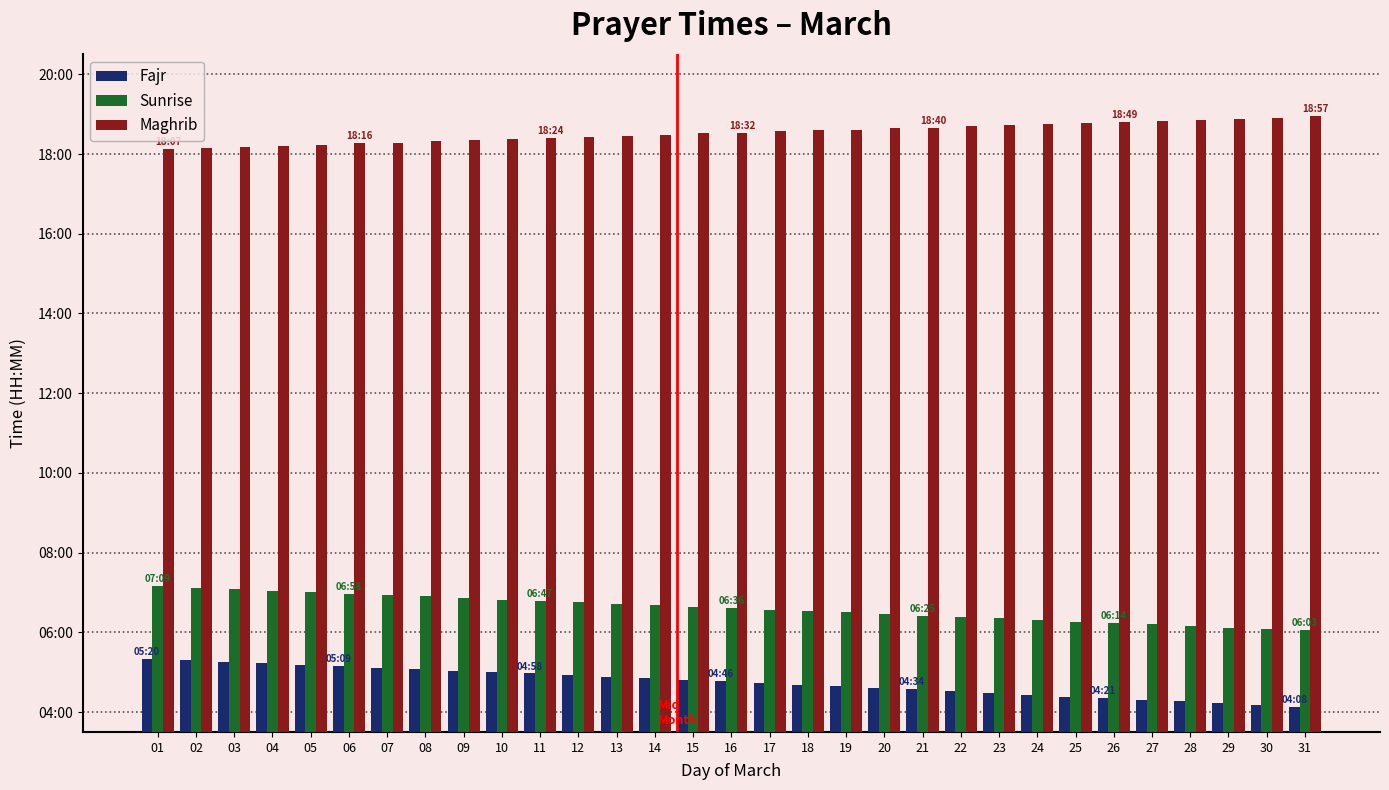

Are the bars horizontal?

No